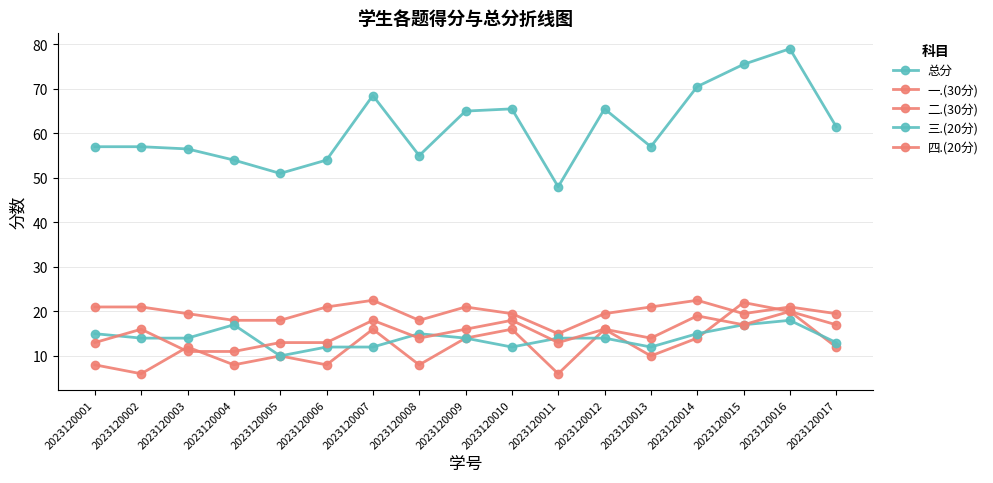

Reading left to right, what are all the values shown in this chart?

总分: 57.0	57.0	56.5	54.0	51.0	54.0	68.5	55.0	65.0	65.5	48.0	65.5	57.0	70.5	75.5	79.0	61.5
一.(30分): 21.0	21.0	19.5	18.0	18.0	21.0	22.5	18.0	21.0	19.5	15.0	19.5	21.0	22.5	19.5	21.0	19.5
二.(30分): 8.0	6.0	12.0	8.0	10.0	8.0	16.0	8.0	14.0	16.0	6.0	16.0	10.0	14.0	22.0	20.0	12.0
三.(20分): 15.0	14.0	14.0	17.0	10.0	12.0	12.0	15.0	14.0	12.0	14.0	14.0	12.0	15.0	17.0	18.0	13.0
四.(20分): 13.0	16.0	11.0	11.0	13.0	13.0	18.0	14.0	16.0	18.0	13.0	16.0	14.0	19.0	17.0	20.0	17.0